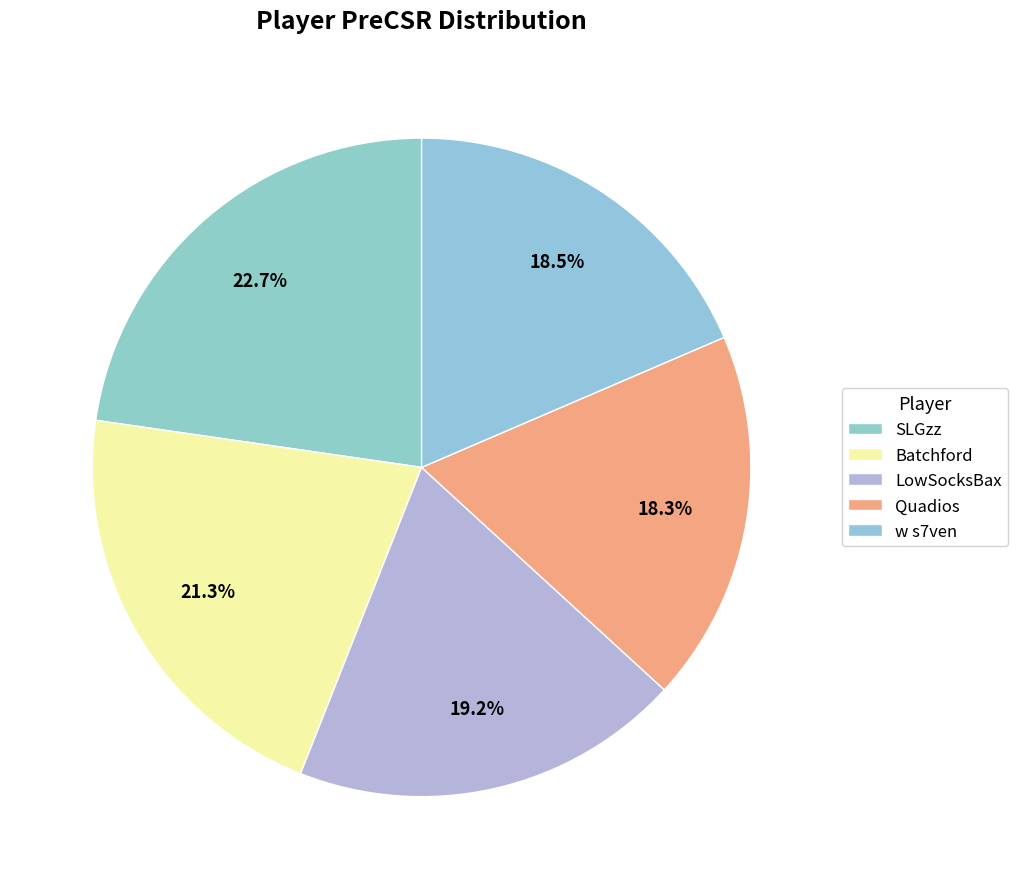

To the nearest percent, what portion does w s7ven represent?

19%